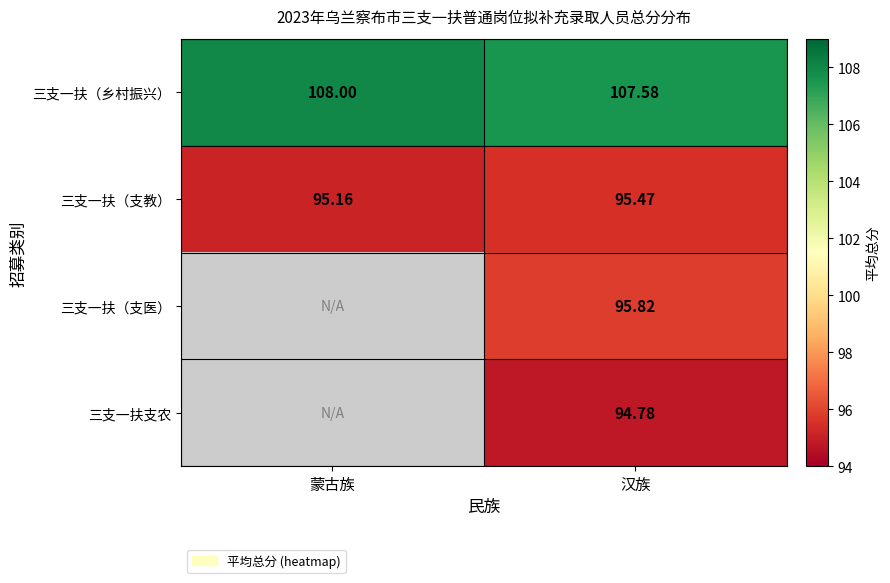

What is the spread (max minus min) of values at 蒙古族?

12.8